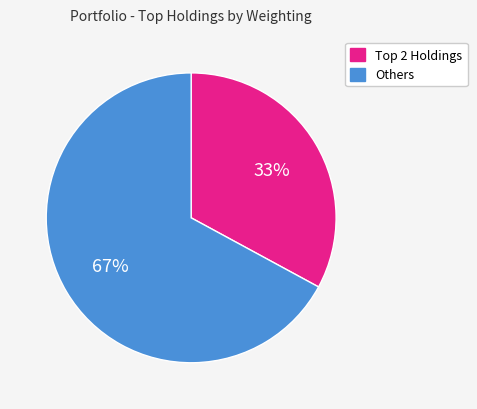

To the nearest percent, what is the difference between the largest and smallest slice percentages?

34%